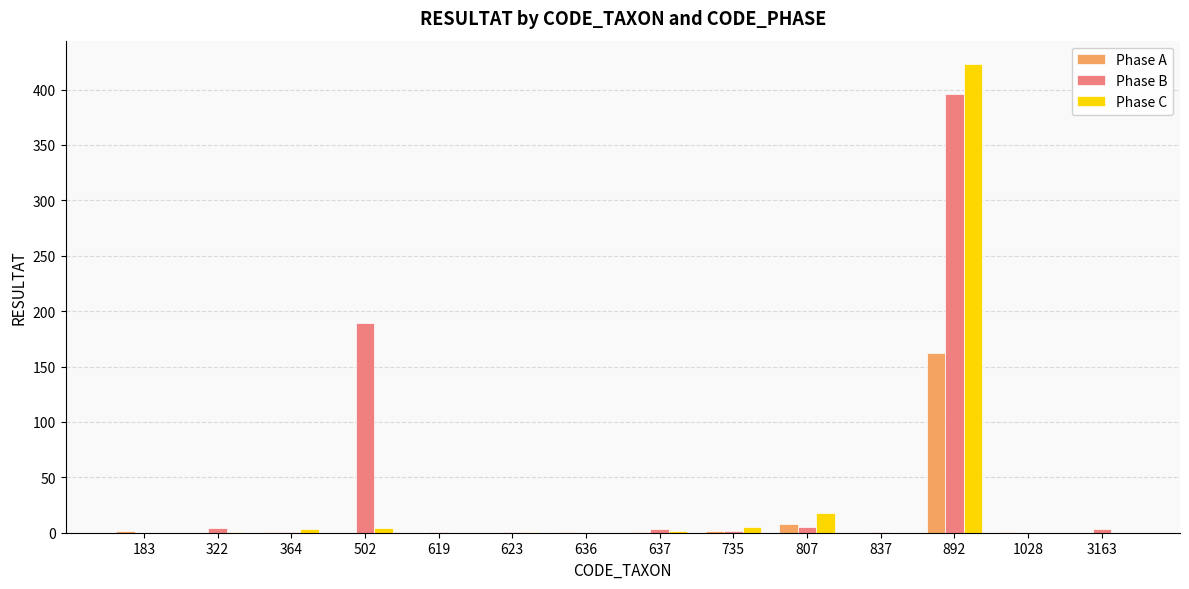

What is the approximate value of Phase C at 807, to the nearest 5?

20